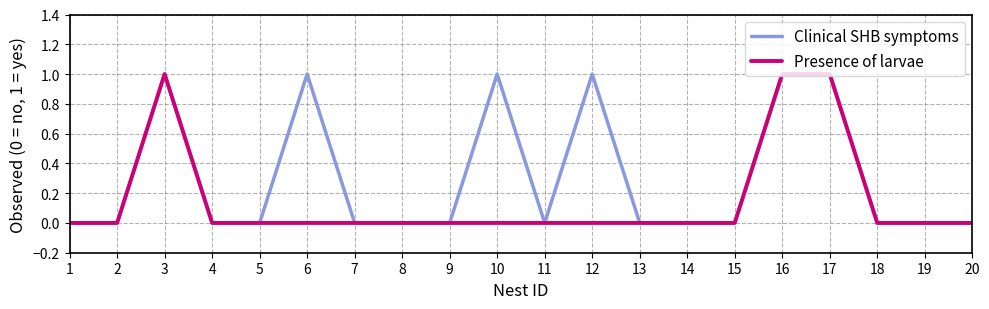

What are all the series names shown in the legend?

Clinical SHB symptoms, Presence of larvae